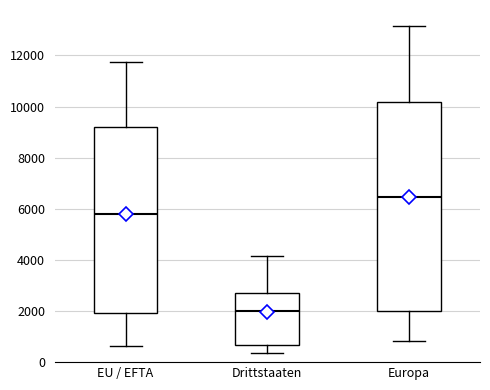

Which box's median line is the lowest?

Drittstaaten